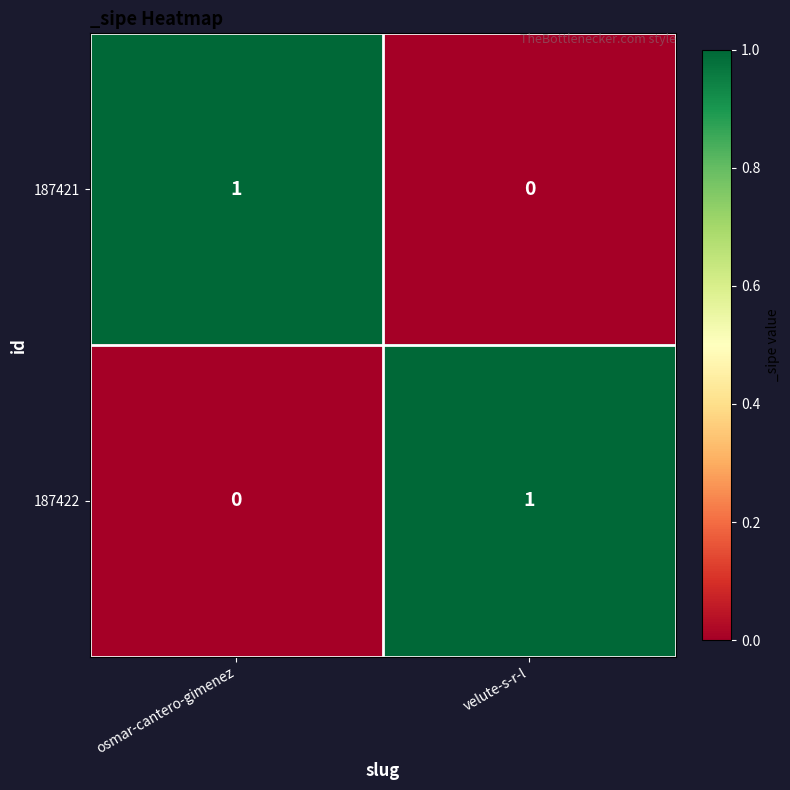

At osmar-cantero-gimenez, list the series in order from largest to smallest.

187421, 187422